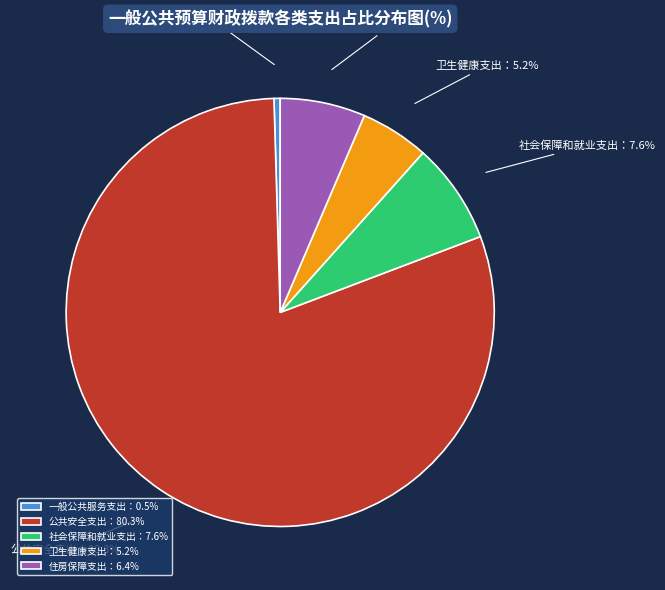

What is the largest slice in the pie chart?

公共安全支出：80.3%